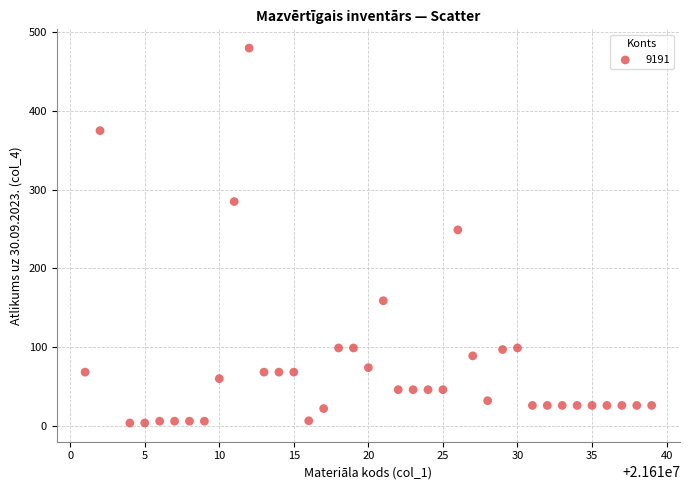

What Y value in the scatter plot is closest to 241?

249.0